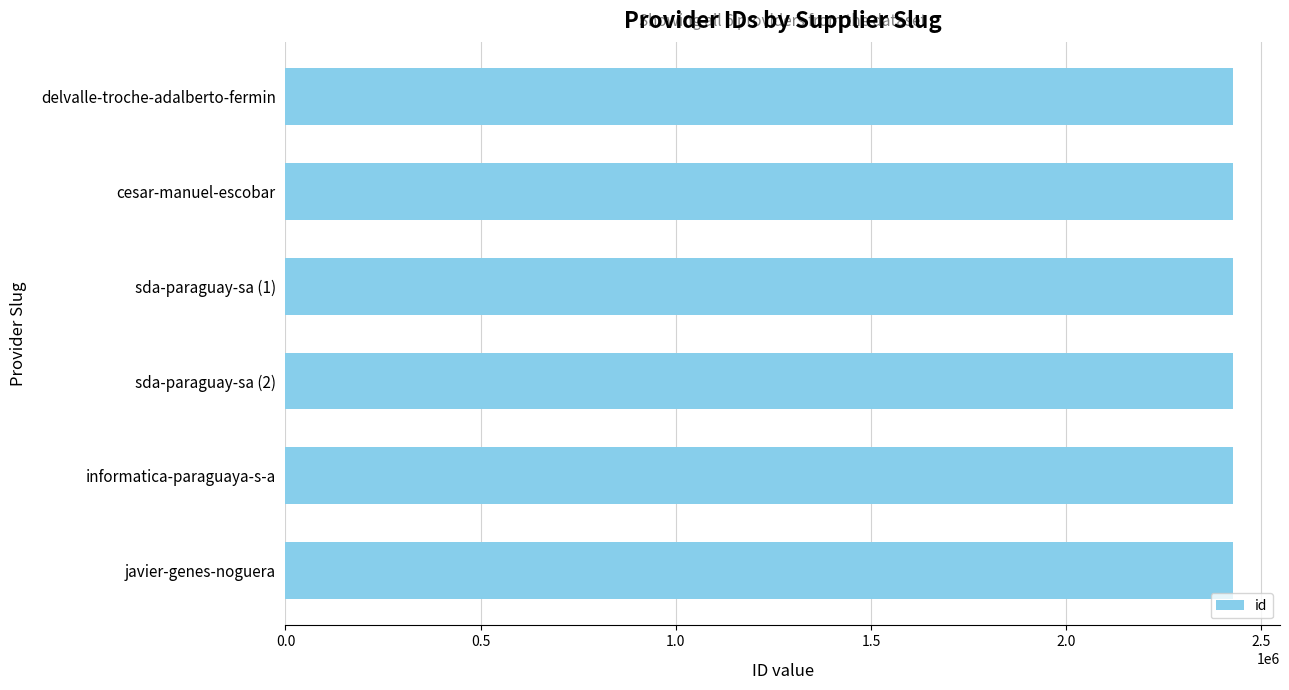

The value at sda-paraguay-sa (1) is 2426649. True or false?

True